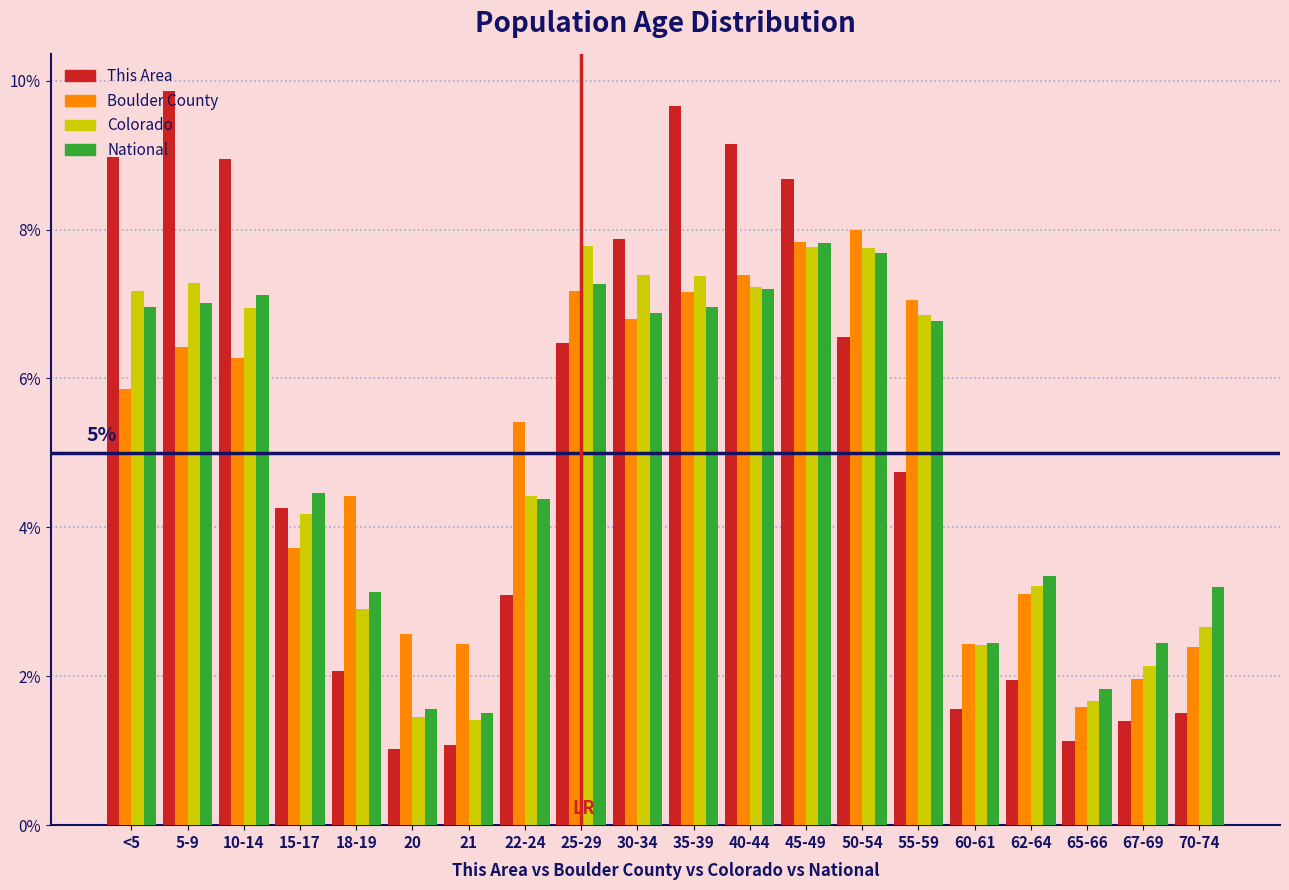

What are all the series names shown in the legend?

This Area, Boulder County, Colorado, National